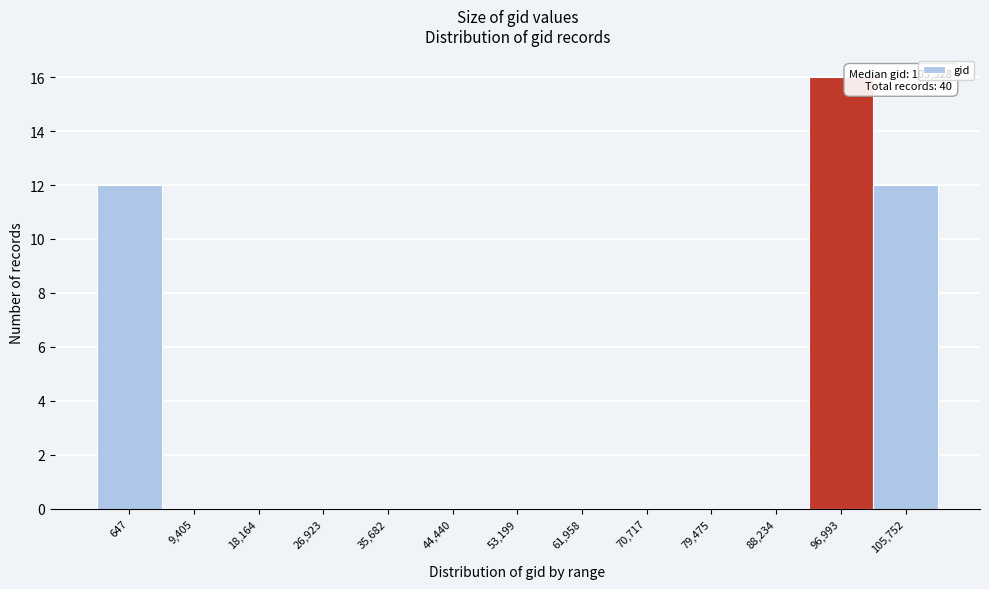

Reading left to right, extract all data points from this chart.

647=12	9,405=0	18,164=0	26,923=0	35,682=0	44,440=0	53,199=0	61,958=0	70,717=0	79,475=0	88,234=0	96,993=16	105,752=12